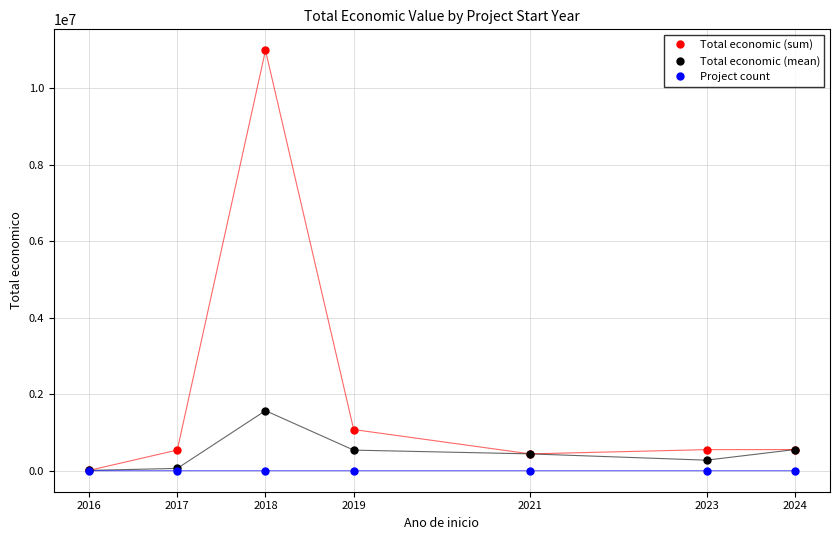

In Total economic (sum), how many points are lower than both neighbors (excluding endpoints)?

1